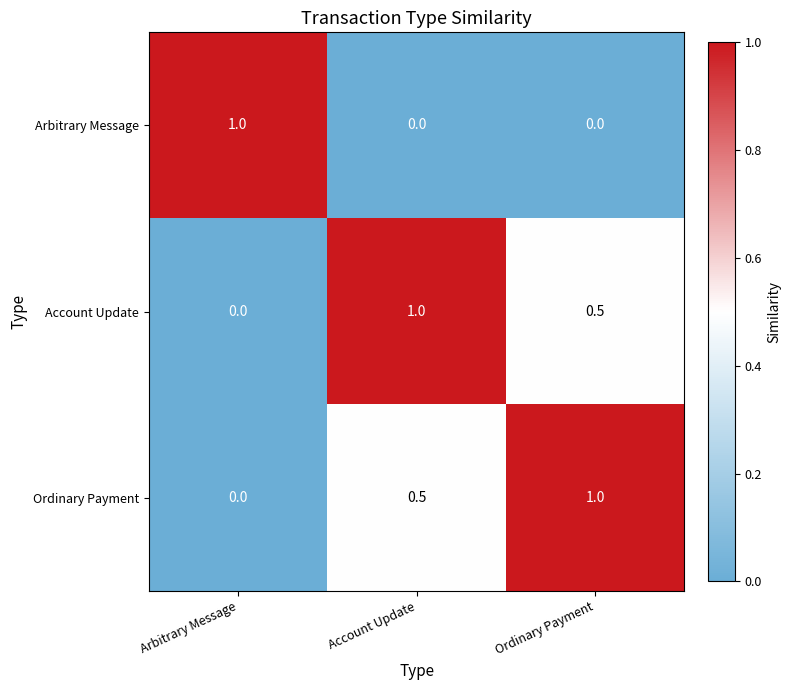

How many distinct data groups are displayed?

3